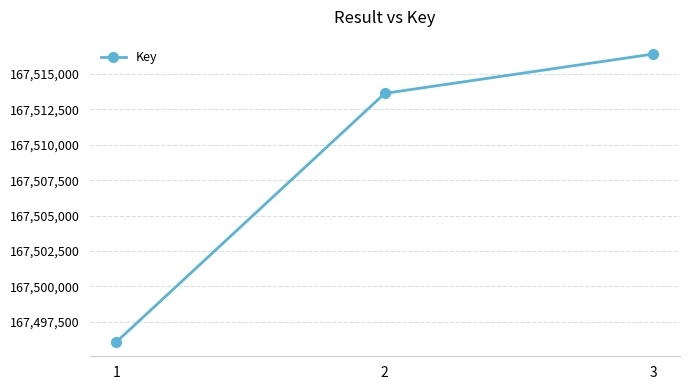

What is the ratio of the value at 1 to the value at 3?

1.0